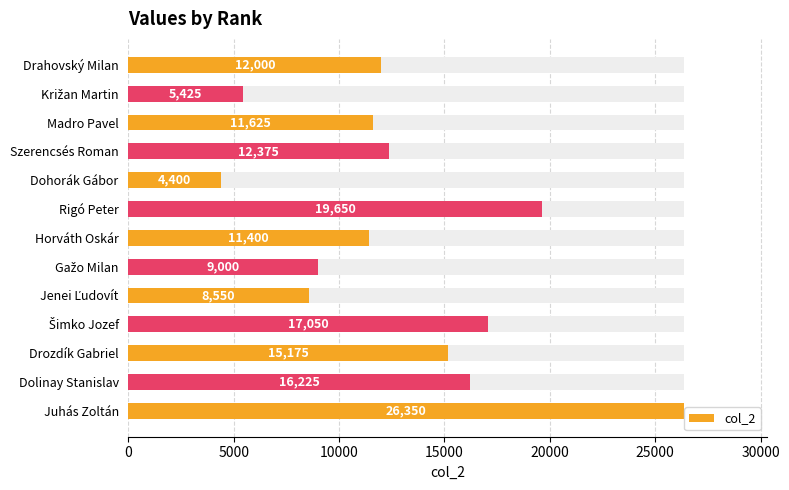

How many series are shown in this chart?

1